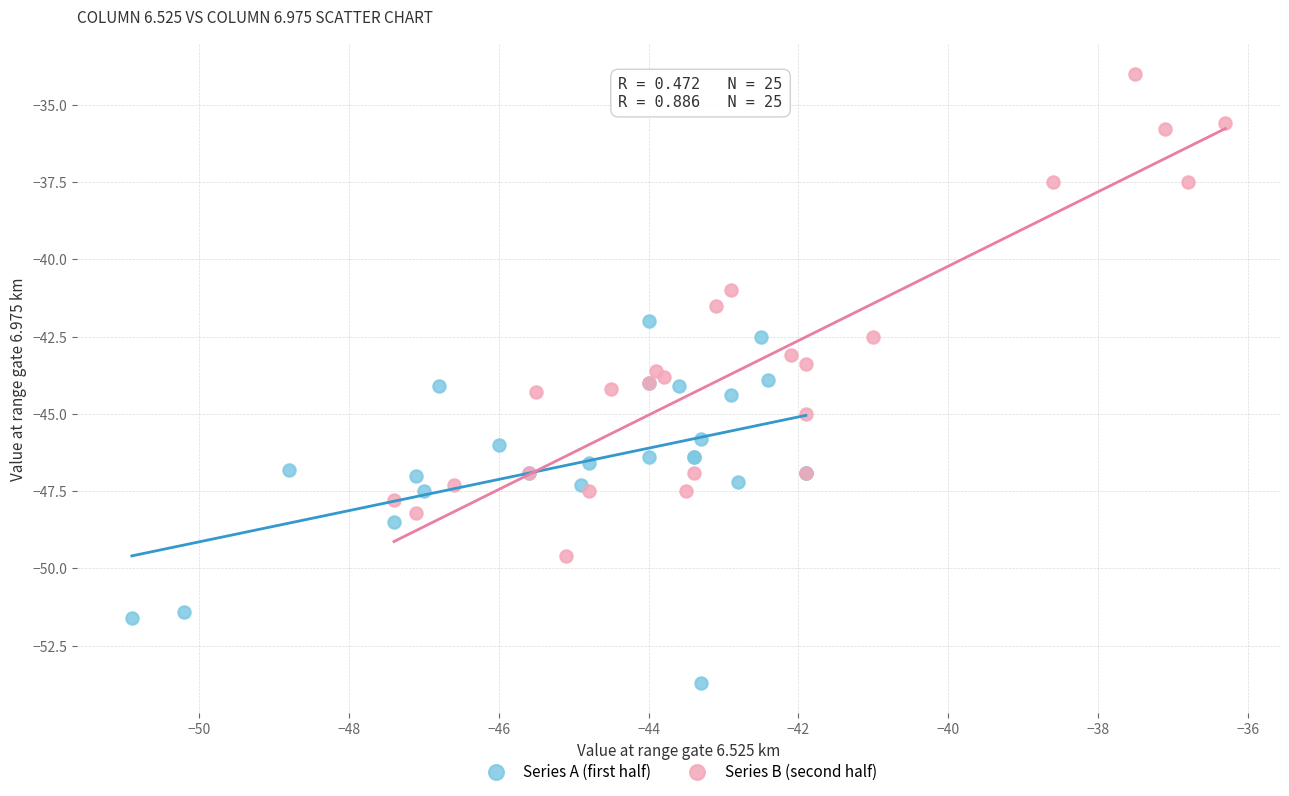

Which series reaches the minimum Y coordinate?

Series A (first half)